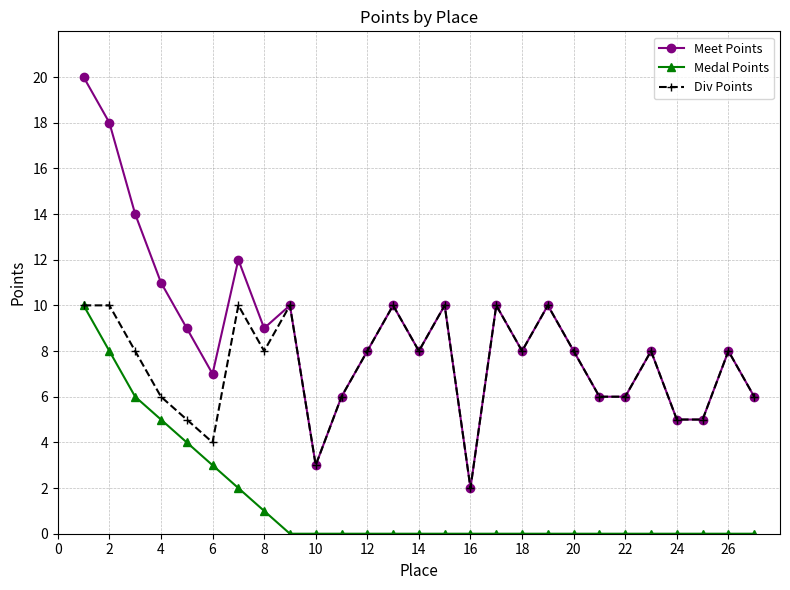

What is the maximum value for Div Points?

10